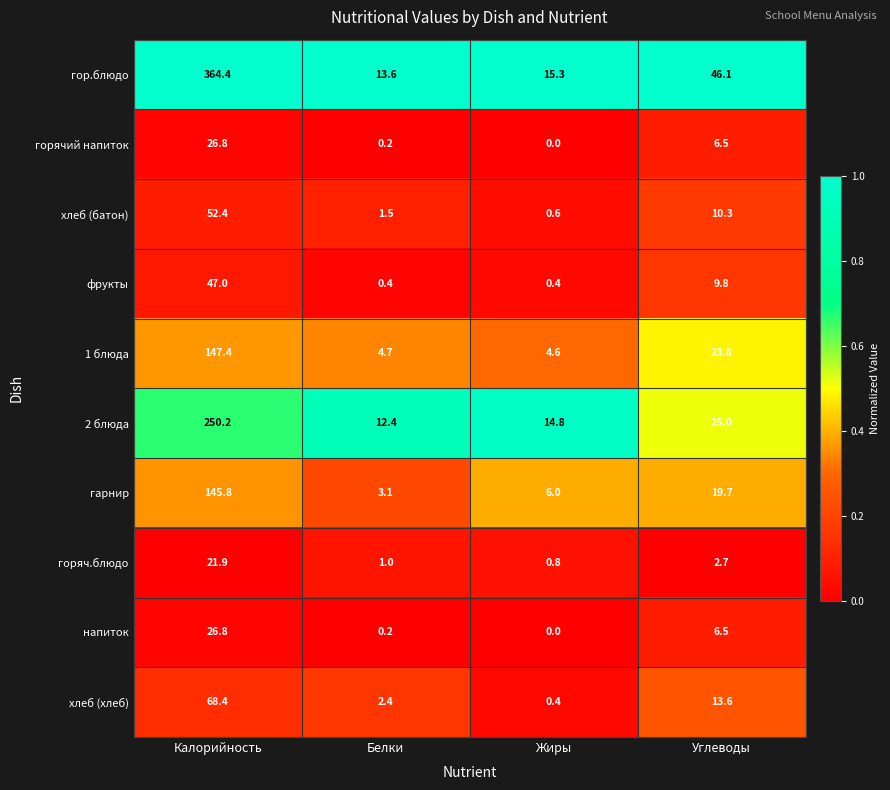

At which category does the chart reach its minimum across all series?

Жиры